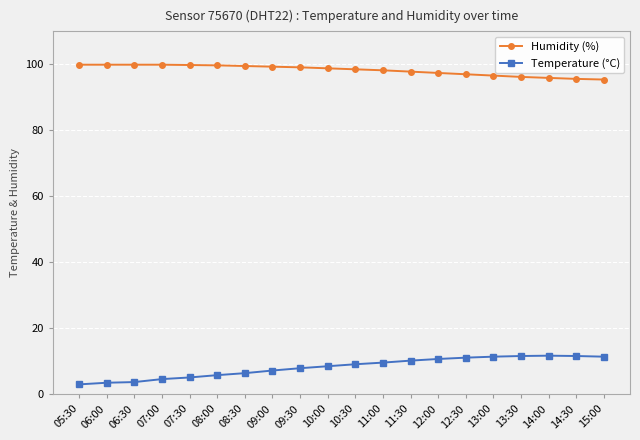

Which series has the largest total across all categories?

Humidity (%)